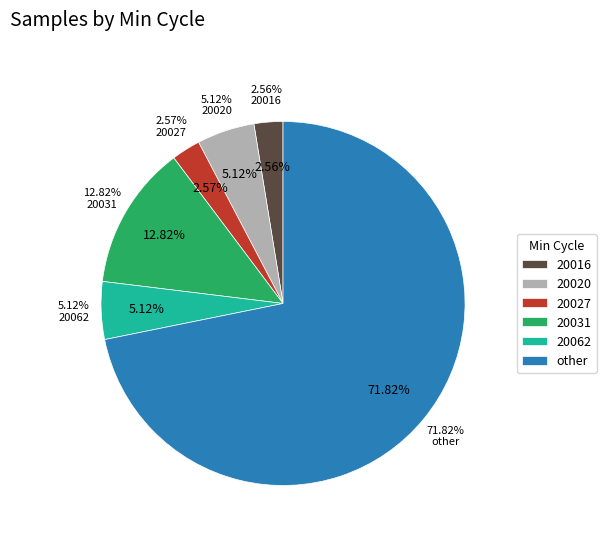

Is 28 the majority of the pie?

No